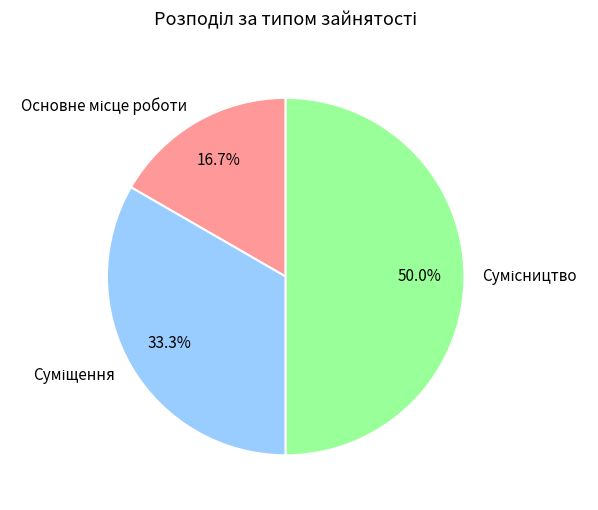

How many segments does this pie chart have?

3